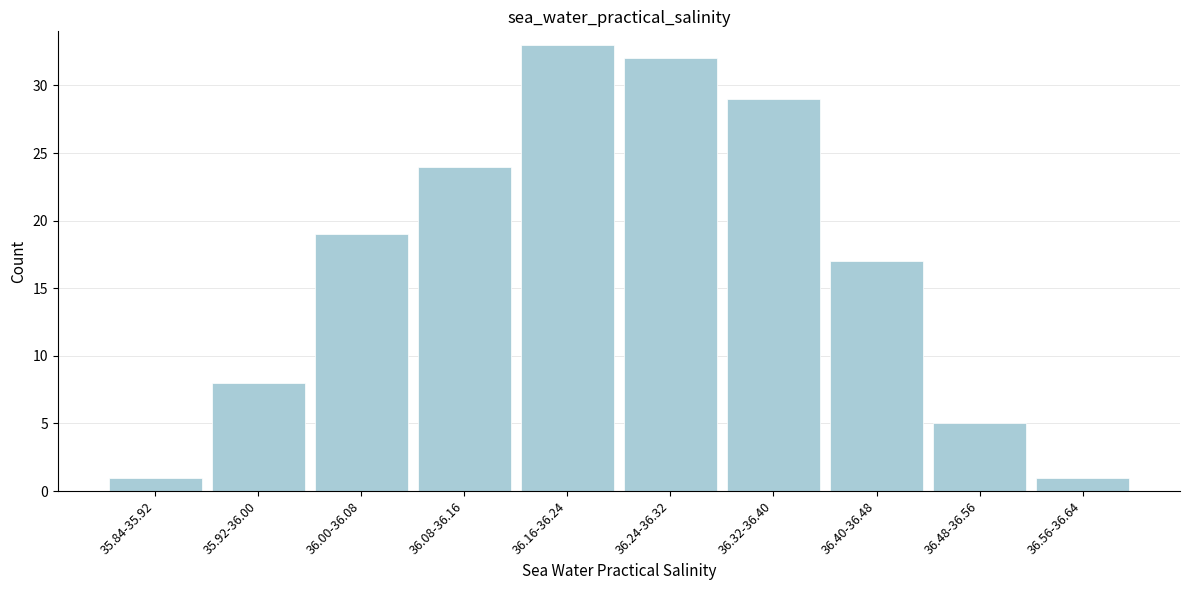

Reading left to right, what are all the values shown in this chart?

1	8	19	24	33	32	29	17	5	1